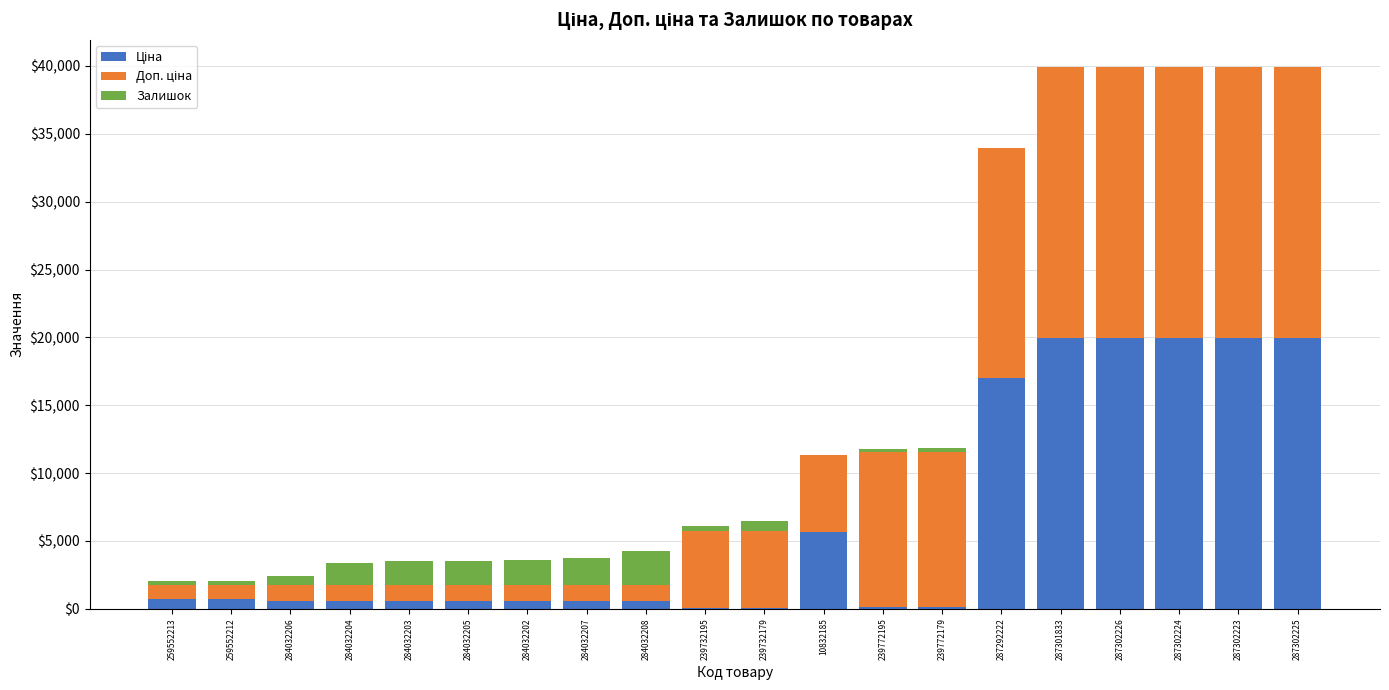

What is the total value across all series at 287301833?

39928.3